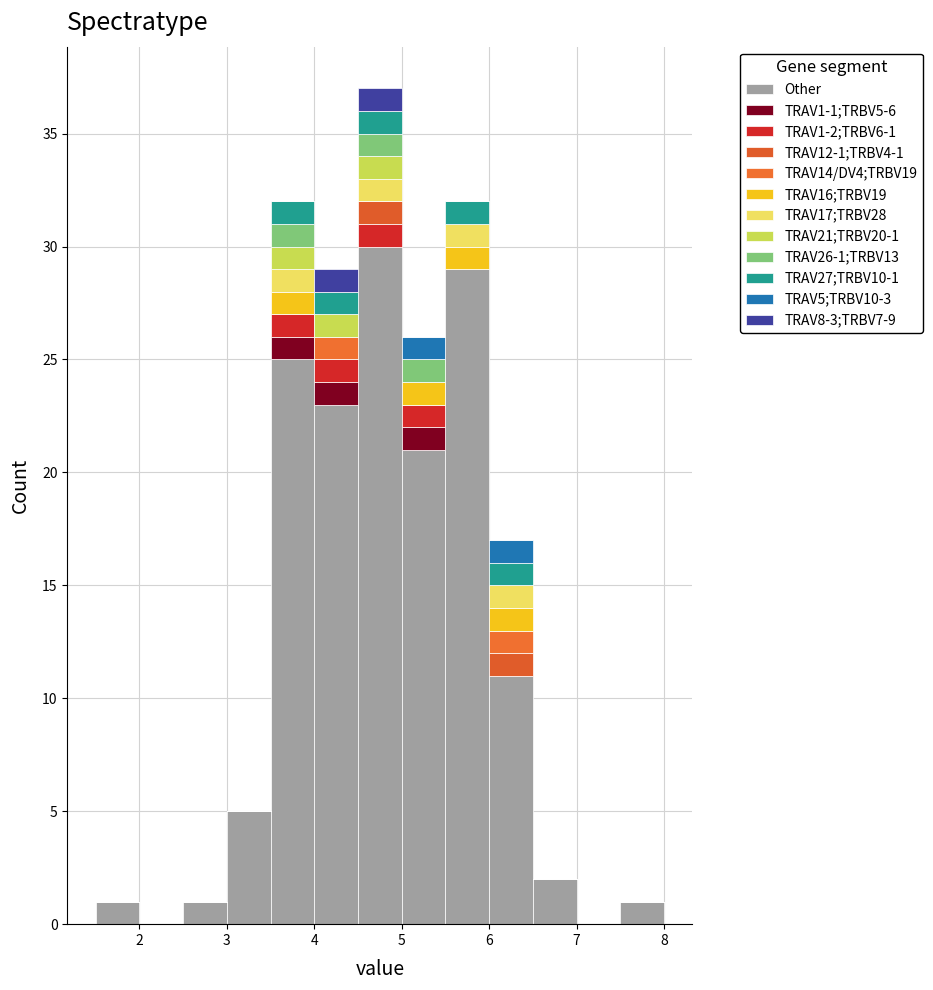

Which range on the x-axis has the tallest stacked bar (by total height)?

4.5 to 5.0